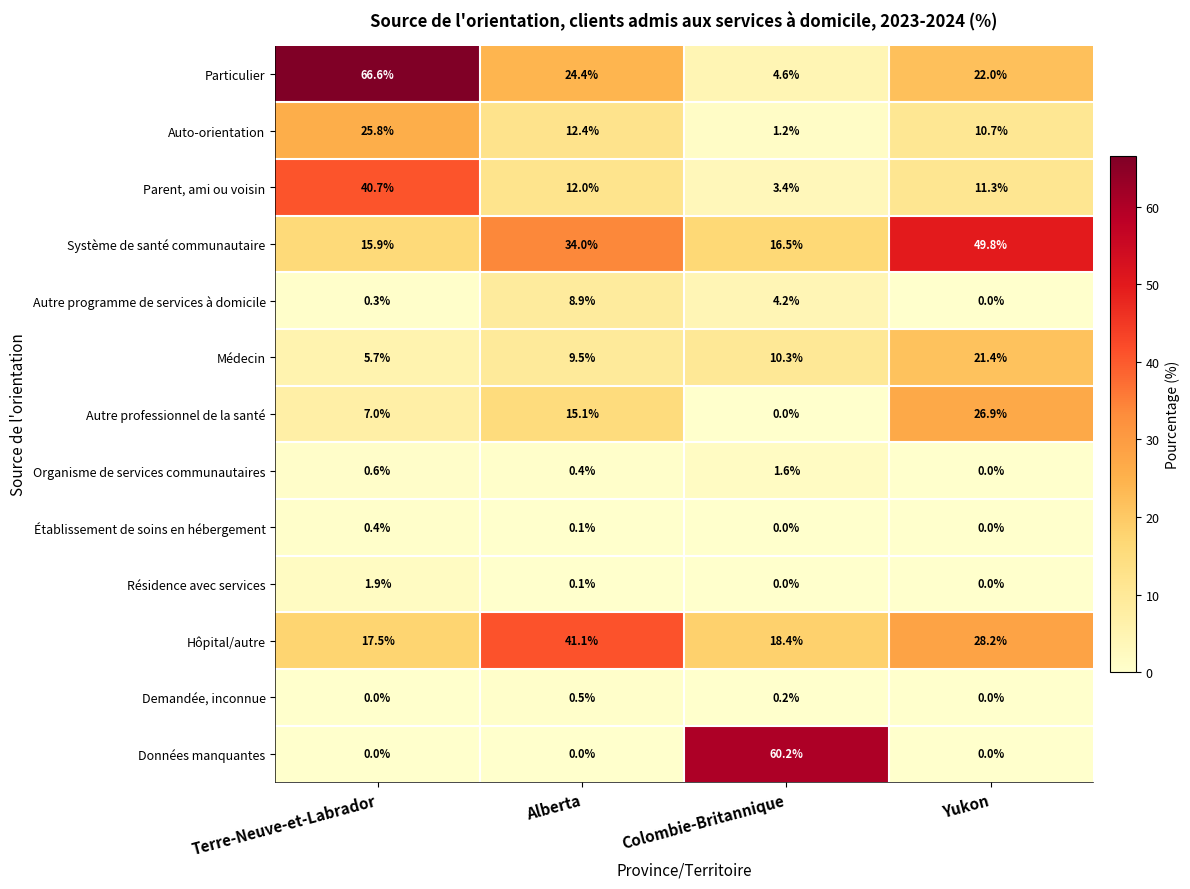

Which category has the highest value across all series?

Terre-Neuve-et-Labrador